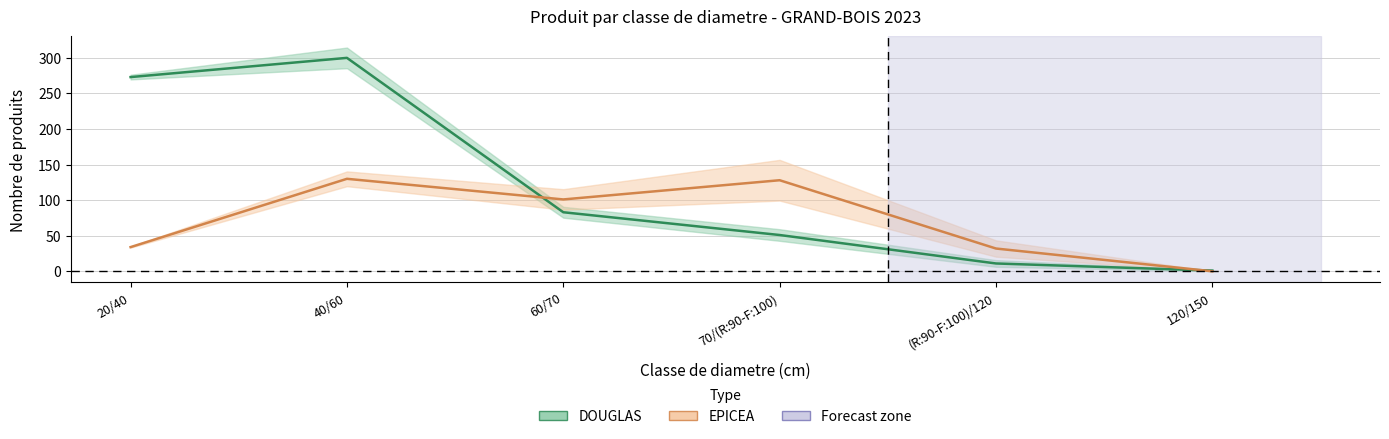

What is the difference between the maximum and minimum values in the DOUGLAS series?

299